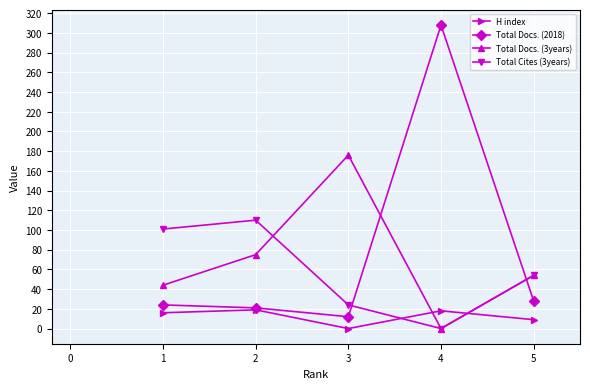

At which category is the sum across all series the highest?

4